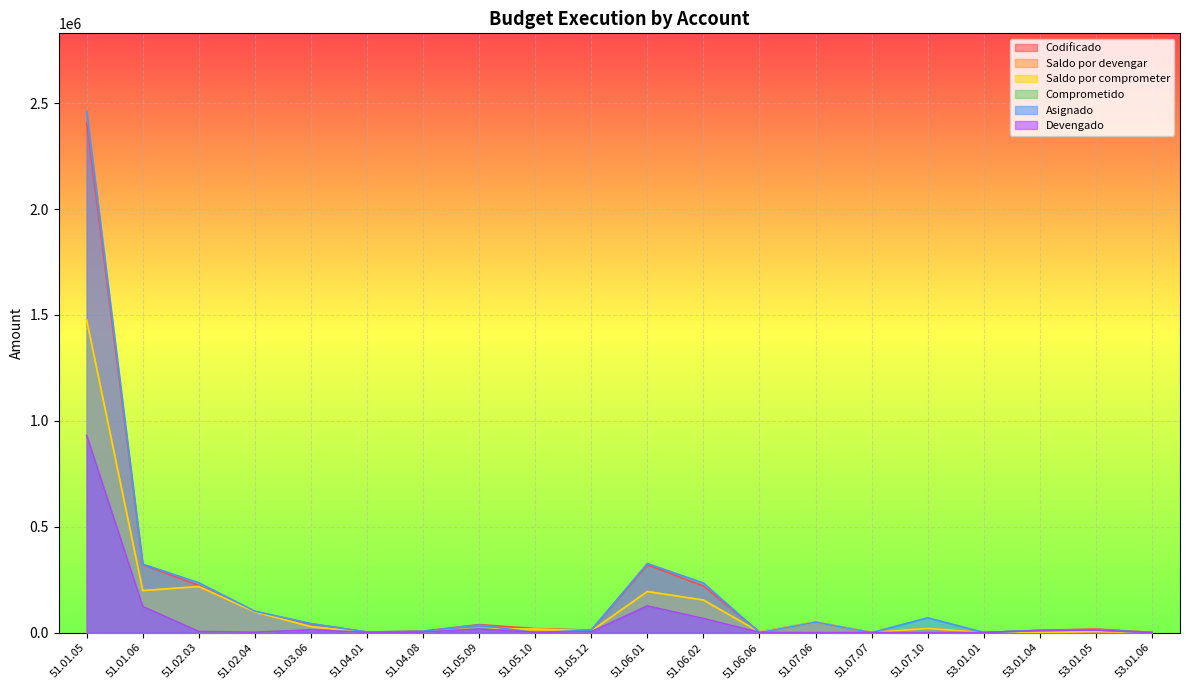

Between 51.02.04 and 51.01.05, which is larger?

51.01.05